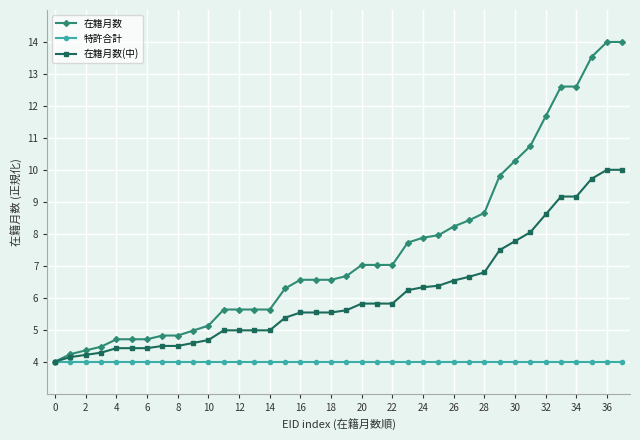

What is the lowest value of the 在籍月数 series?

4.0